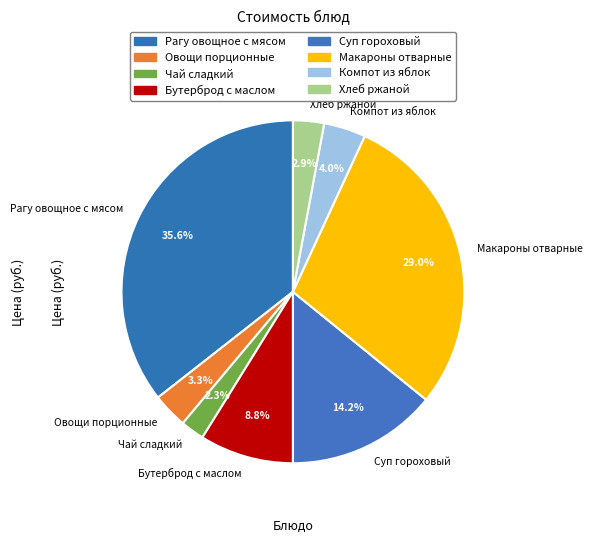

What portion of the pie excludes Рагу овощное с мясом?

64.4%